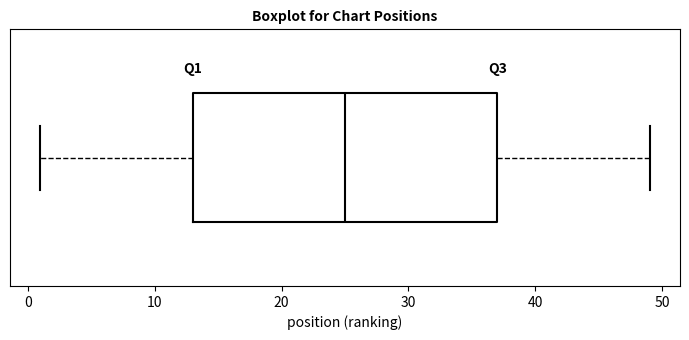

Transcribe this box plot: give where the median line is, the range the box spans, and where the two whiskers end, as read against the x-axis. The values are not printed on the chart, so give them approximately, as read against the axis.

median 25, box 13 to 37, whiskers 1 to 49